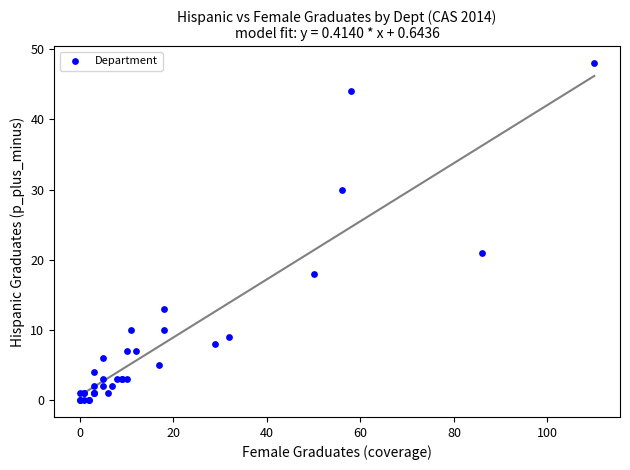

What Y value in the scatter plot is closest to 24?

21